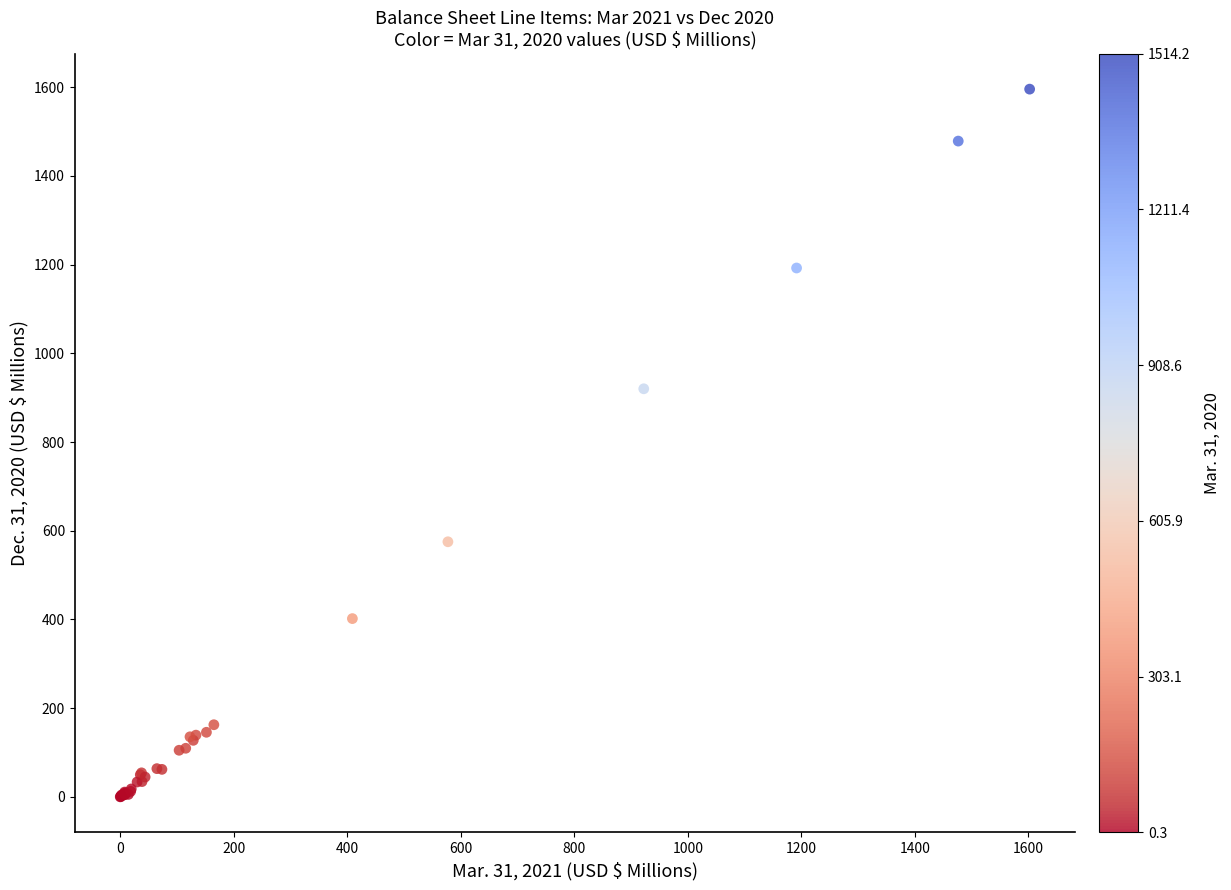

What Y value in the scatter plot is closest to 797?

920.0